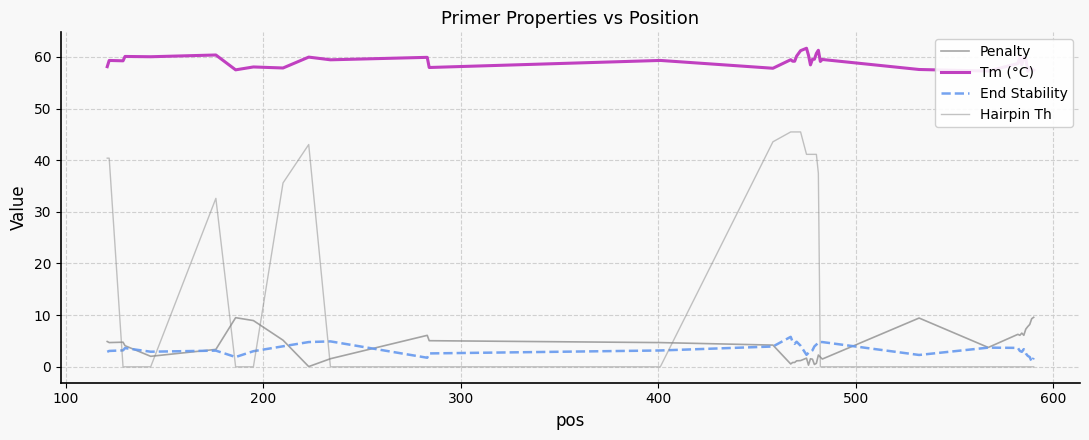

Reading right to left, list all the values displayed in this chart.

Penalty: 9.6	9.3	8.2	7.8	7.3	6.1	6.5	6.1	6.3	3.7	9.4	1.5	1.9	2.3	0.7	0.5	1.5	1.5	0.3	1.7	1.2	1.2	0.8	0.8	0.5	4.2	4.7	5.1	6.1	1.6	0.0	5.1	9.0	9.5	3.4	2.0	4.1	4.8	4.7	4.9
Tm (°C): 57.4	57.7	57.8	57.2	59.7	59.9	58.5	59.9	58.7	57.3	57.6	59.5	59.1	61.3	60.7	59.5	59.5	58.5	60.3	61.7	61.2	60.2	59.2	59.2	59.5	57.8	59.3	57.9	59.9	59.4	60.0	57.9	58.0	57.5	60.4	60.0	60.1	59.2	59.3	58.1
End Stability: 1.7	1.0	1.9	2.1	2.6	3.4	2.9	3.1	3.7	3.7	2.3	4.8	4.8	4.7	4.3	4.0	3.2	2.8	2.7	2.3	4.1	4.8	4.5	4.8	5.8	3.9	3.2	2.6	1.8	4.9	4.8	4.0	3.0	1.9	3.1	2.9	3.6	3.2	3.1	2.9
Hairpin Th: 0.0	0.0	0.0	0.0	0.0	0.0	0.0	0.0	0.0	0.0	0.0	0.0	0.0	37.5	41.1	41.1	41.1	41.1	41.1	41.1	45.5	45.5	45.5	45.5	45.5	43.6	0.0	0.0	0.0	0.0	43.0	35.6	0.0	0.0	32.6	0.0	0.0	0.0	40.4	40.4